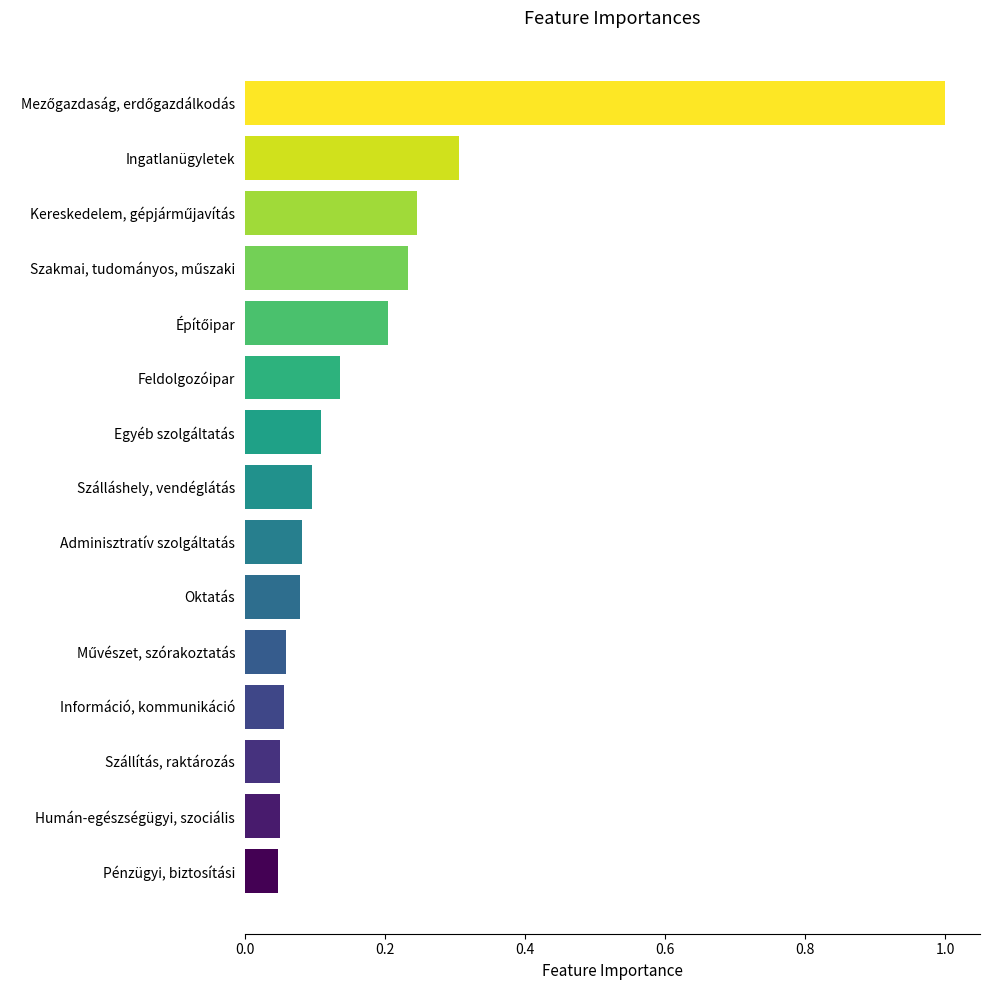

The chart shows a value of 0.4 at Ingatlanügyletek. True or false?

False